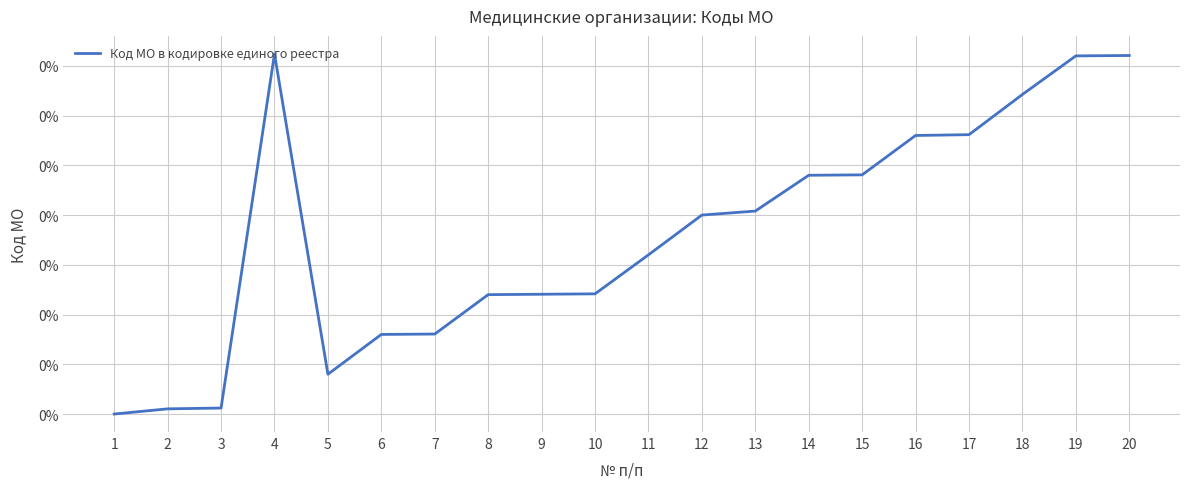

Rank the categories by value from lowest to highest.

1, 2, 3, 5, 6, 7, 8, 9, 10, 11, 12, 13, 14, 15, 16, 17, 18, 19, 20, 4